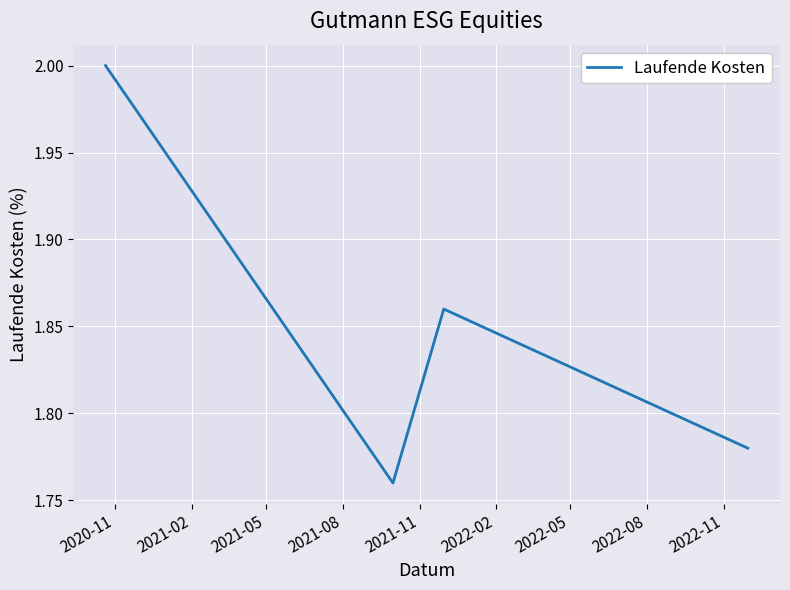

True or false: there are more than 1 points higher than both neighbors.

False